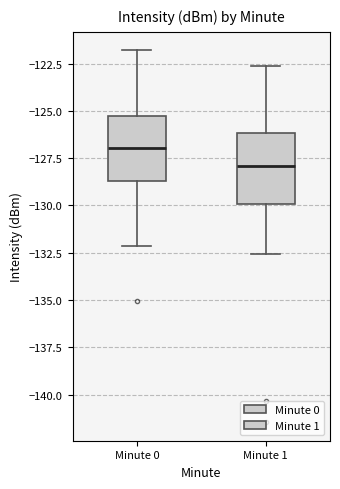

Which box's median line is the highest?

Minute 0